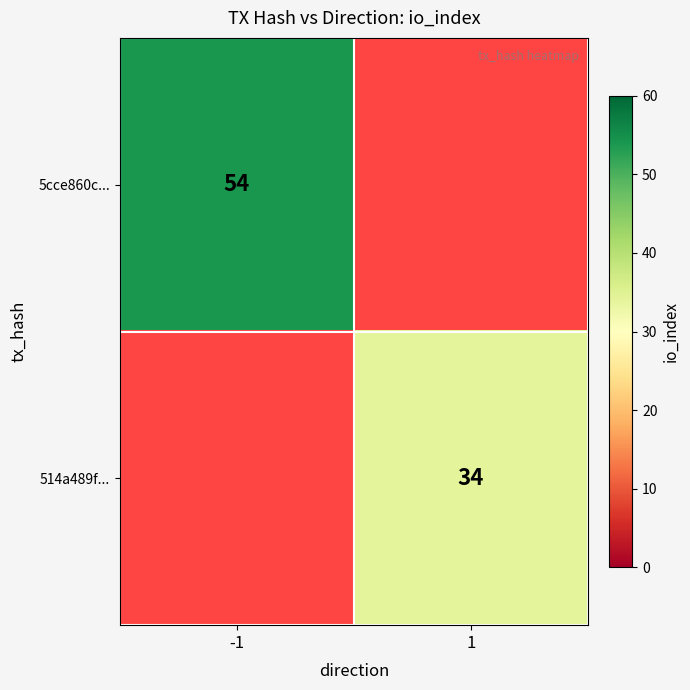

The 5cce860c... series shows 14 at -1. True or false?

False